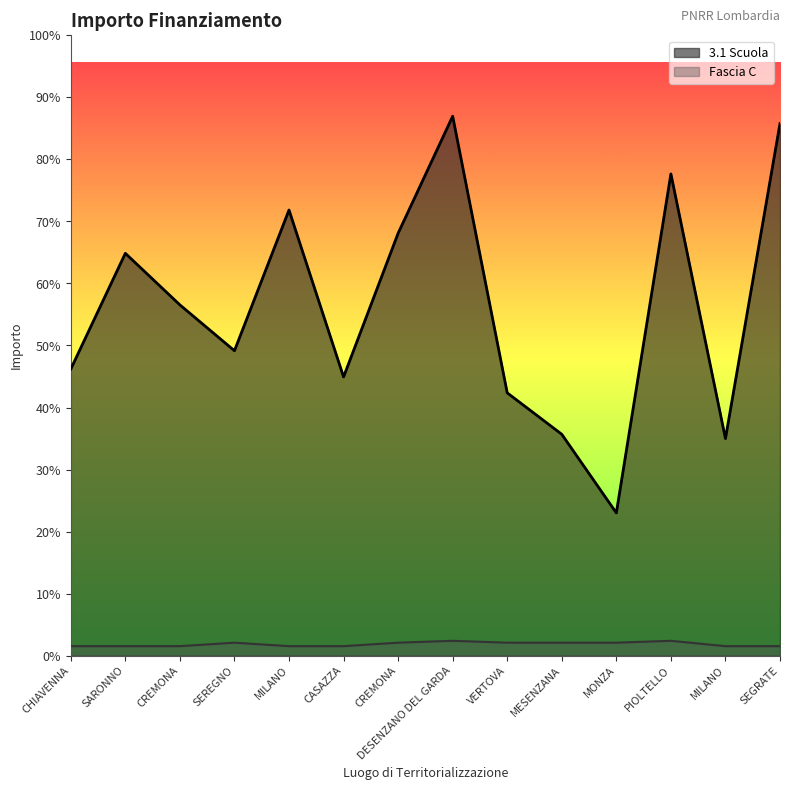

True or false: Fascia C has more than 0 interior local peaks.

True